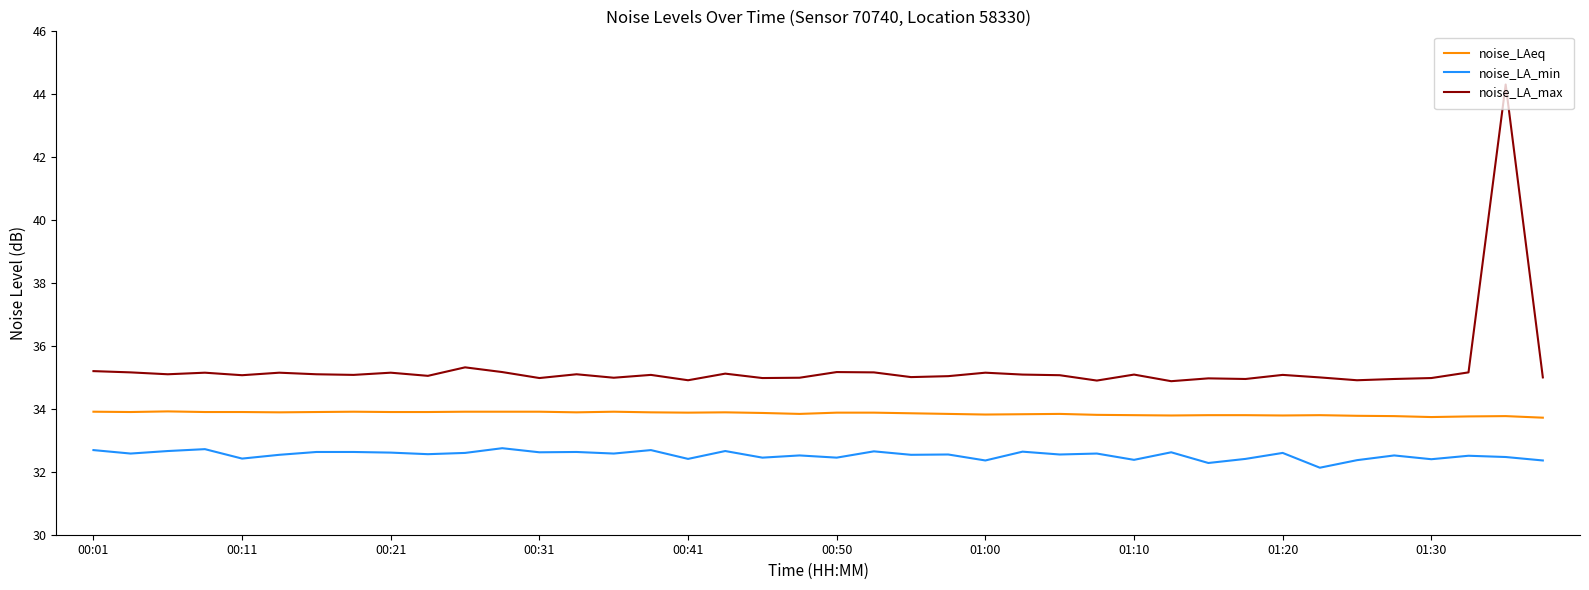

True or false: noise_LA_min and noise_LA_max cross at least once.

False